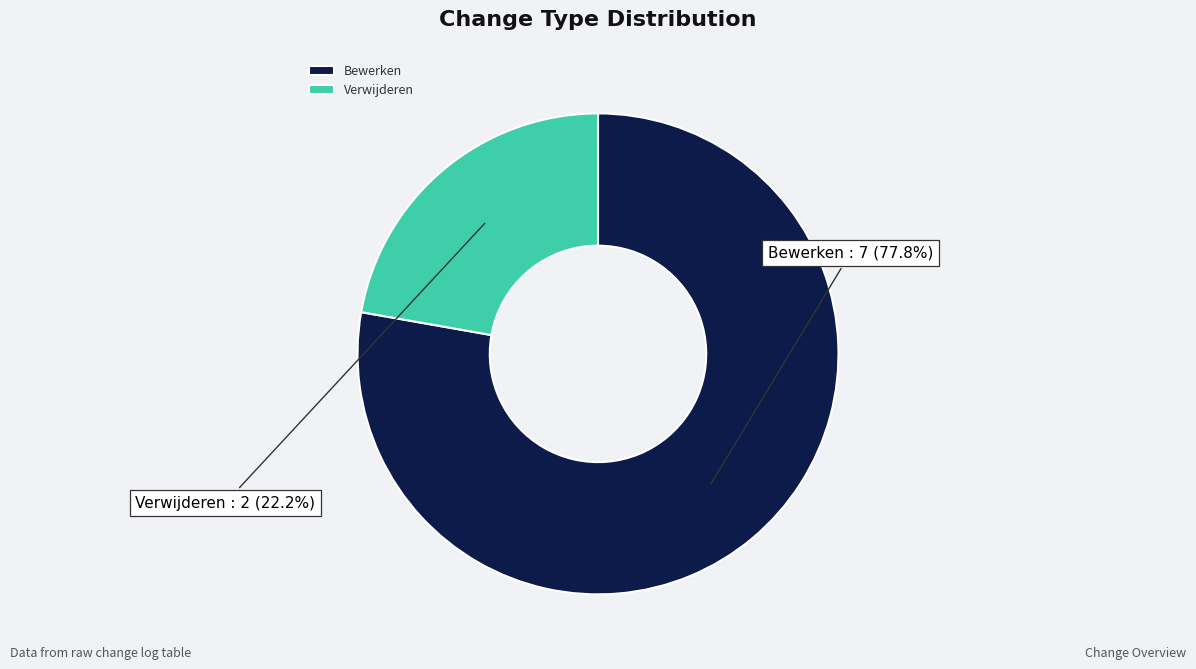

The Bewerken slice represents 78% of the pie. True or false?

True